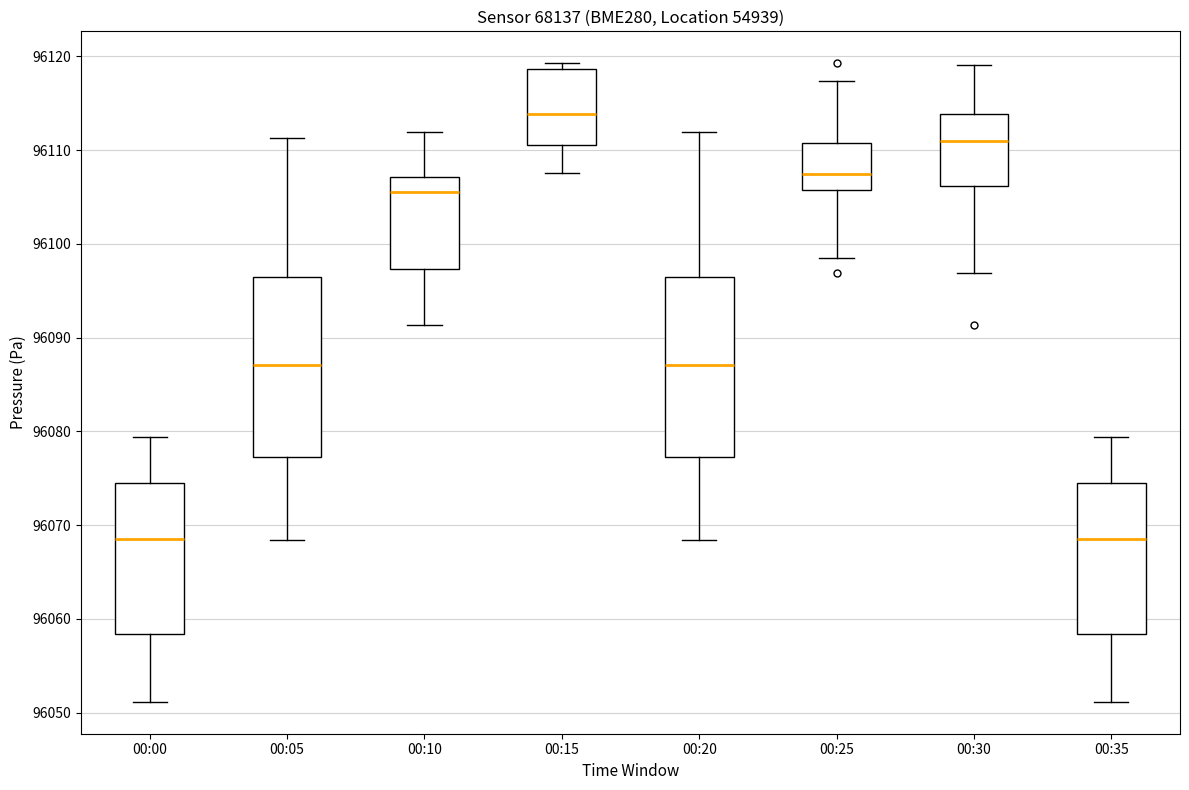

Where is the lower edge of the box for 00:25 on the y-axis? The values are not printed on the chart, so give them approximately, as read against the axis.

96106